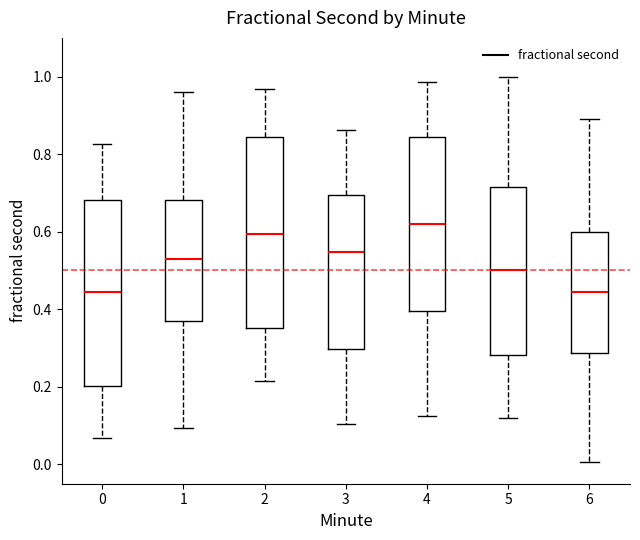

Where does the upper whisker of the box at x = 6 end on the y-axis? The values are not printed on the chart, so give them approximately, as read against the axis.

0.88